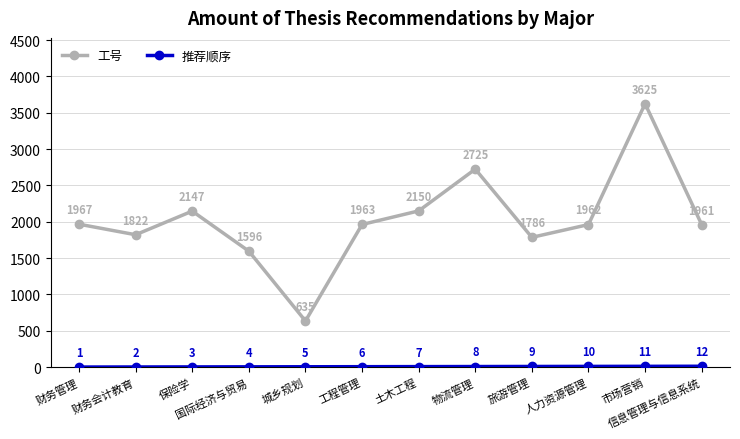

How many values in the 工号 series are below 1963?

6